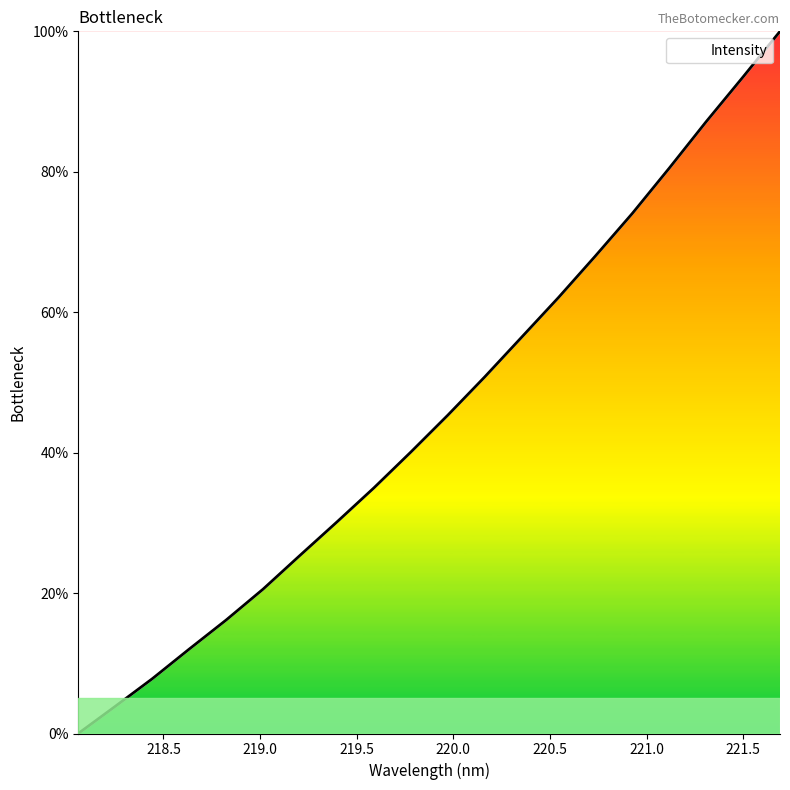

What is the difference between the maximum and minimum values?

100.0